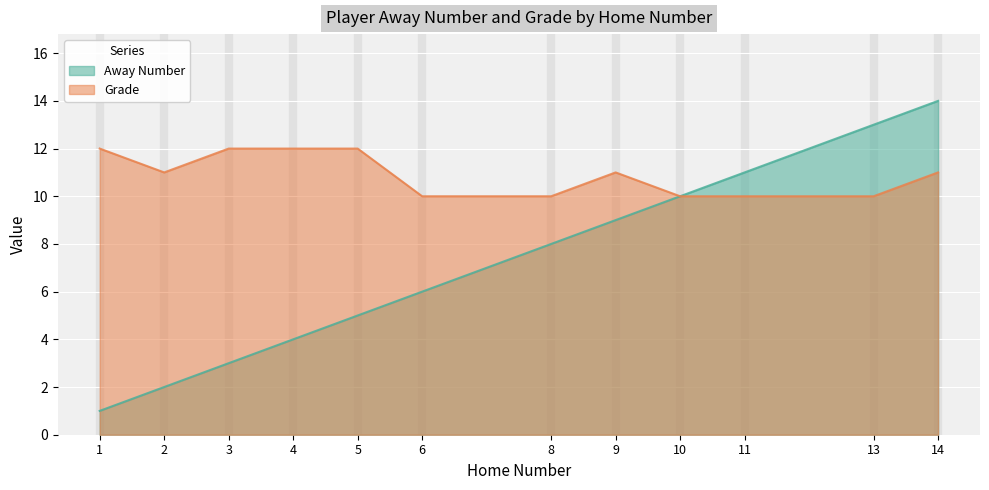

At which category is the sum across all series the highest?

14